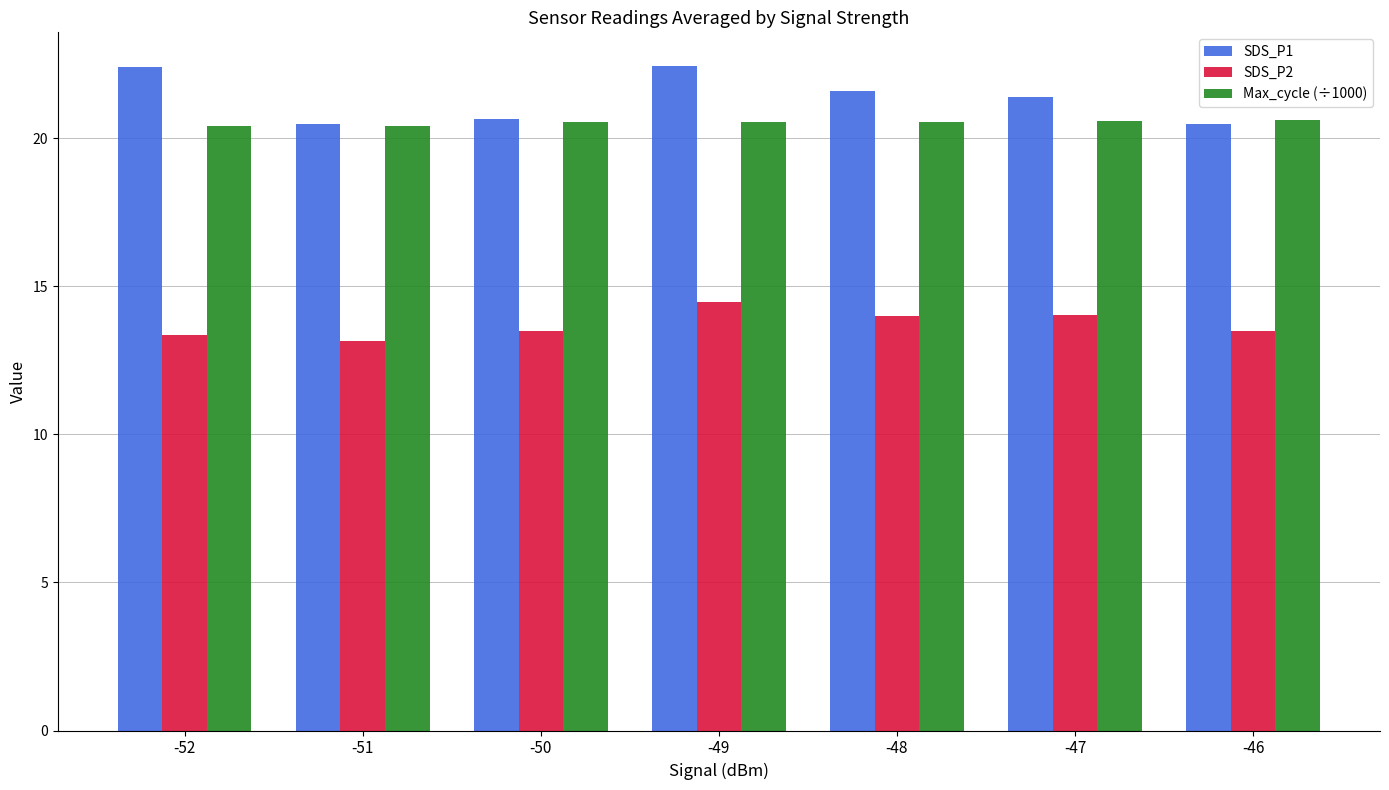

At -47, list the series in order from largest to smallest.

SDS_P1, Max_cycle (÷1000), SDS_P2